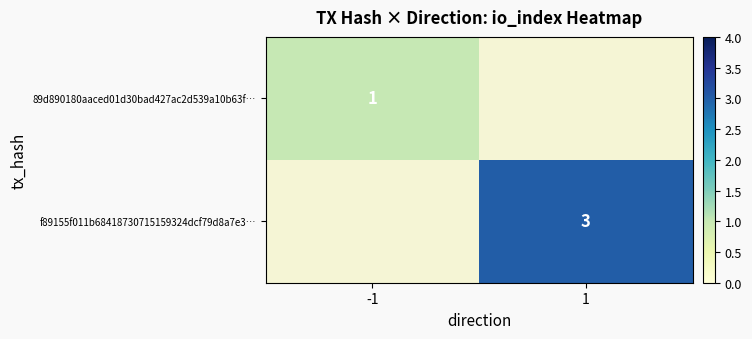

At how many categories does at least one series exceed 2?

1